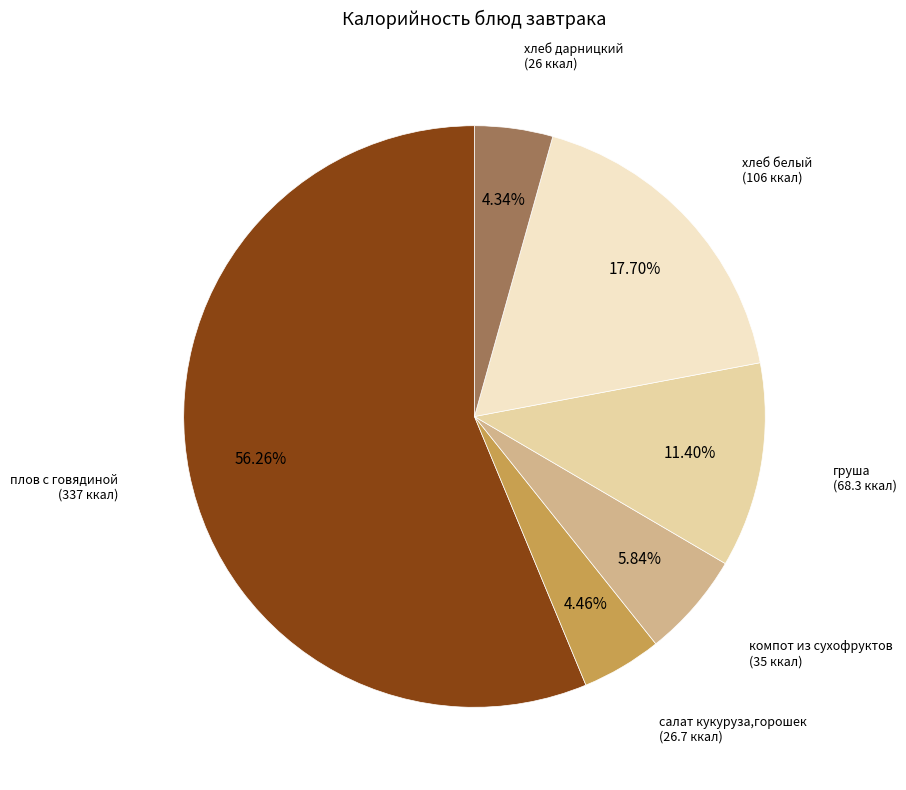

How many slices are in this pie chart?

6